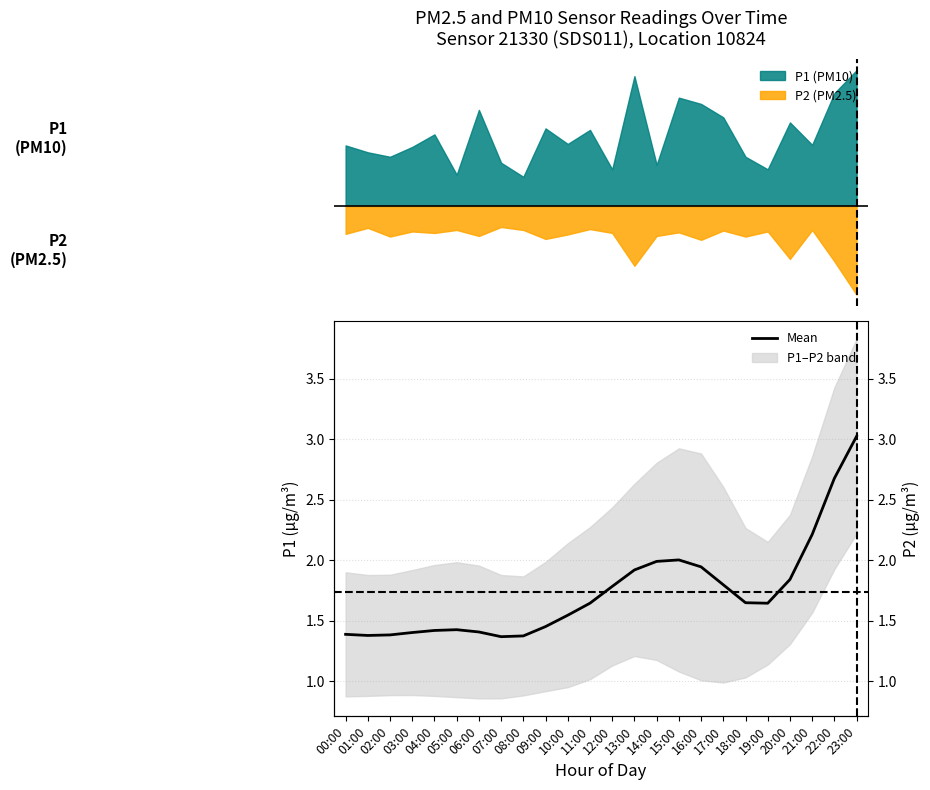

Where is the first local maximum?

05:00